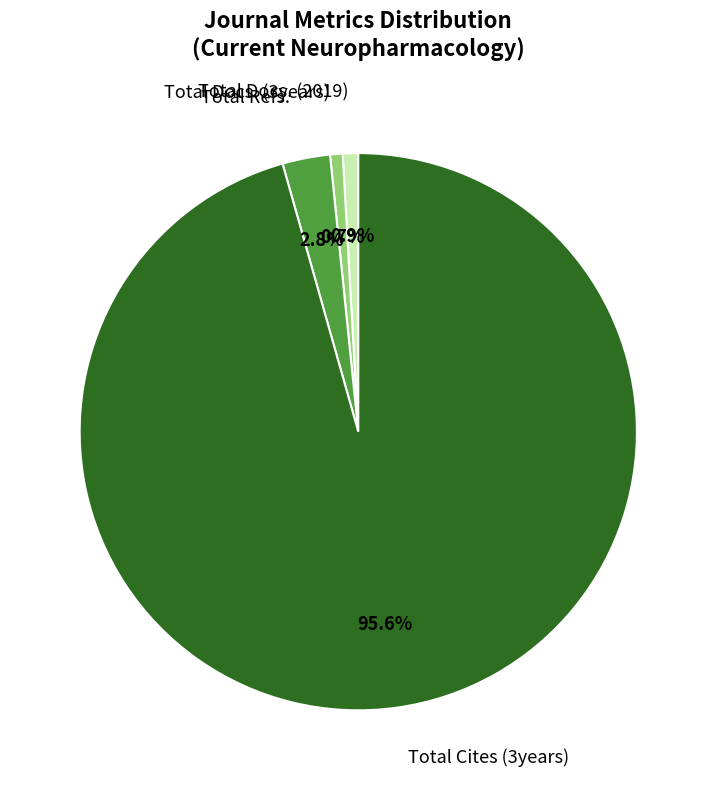

Is there any slice that represents more than half of the pie?

Yes